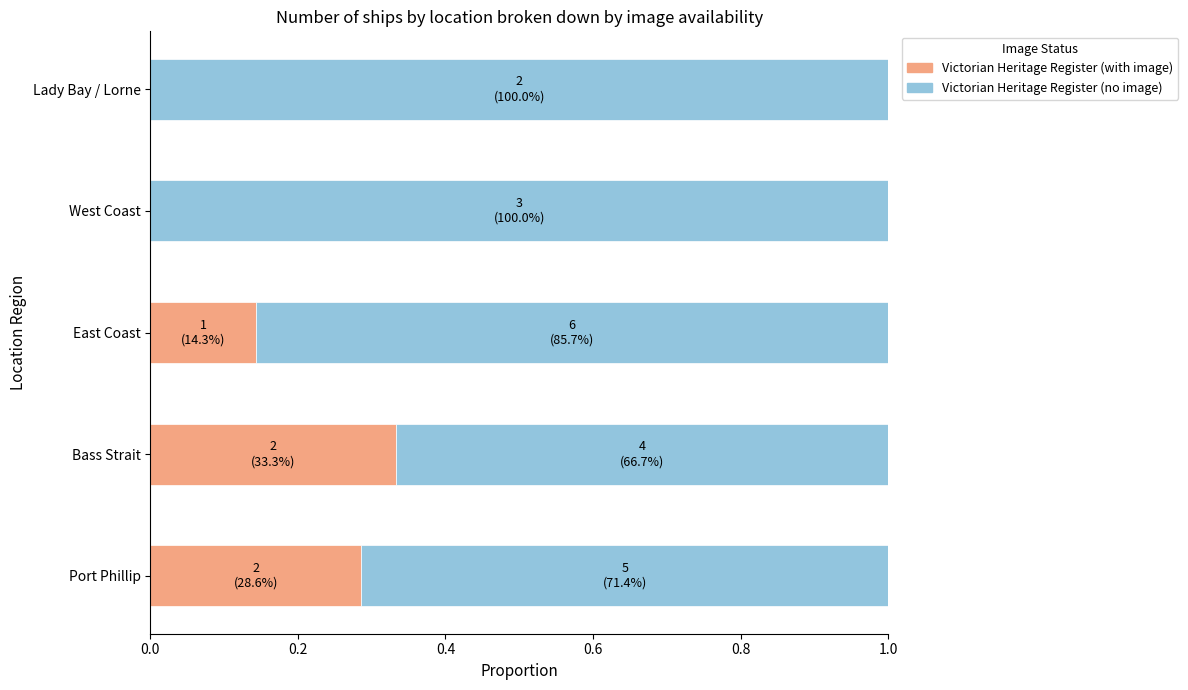

Is it true that Victorian Heritage Register (with image) equals 0.1 at Bass Strait?

False